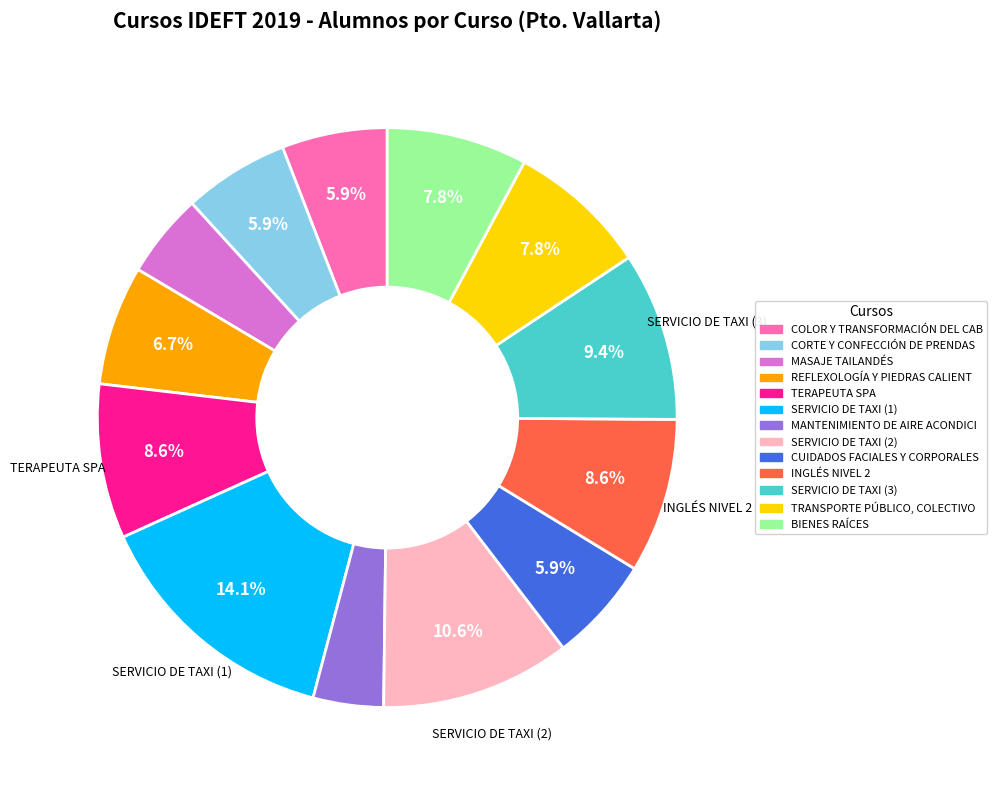

Count the number of slices in the pie.

13